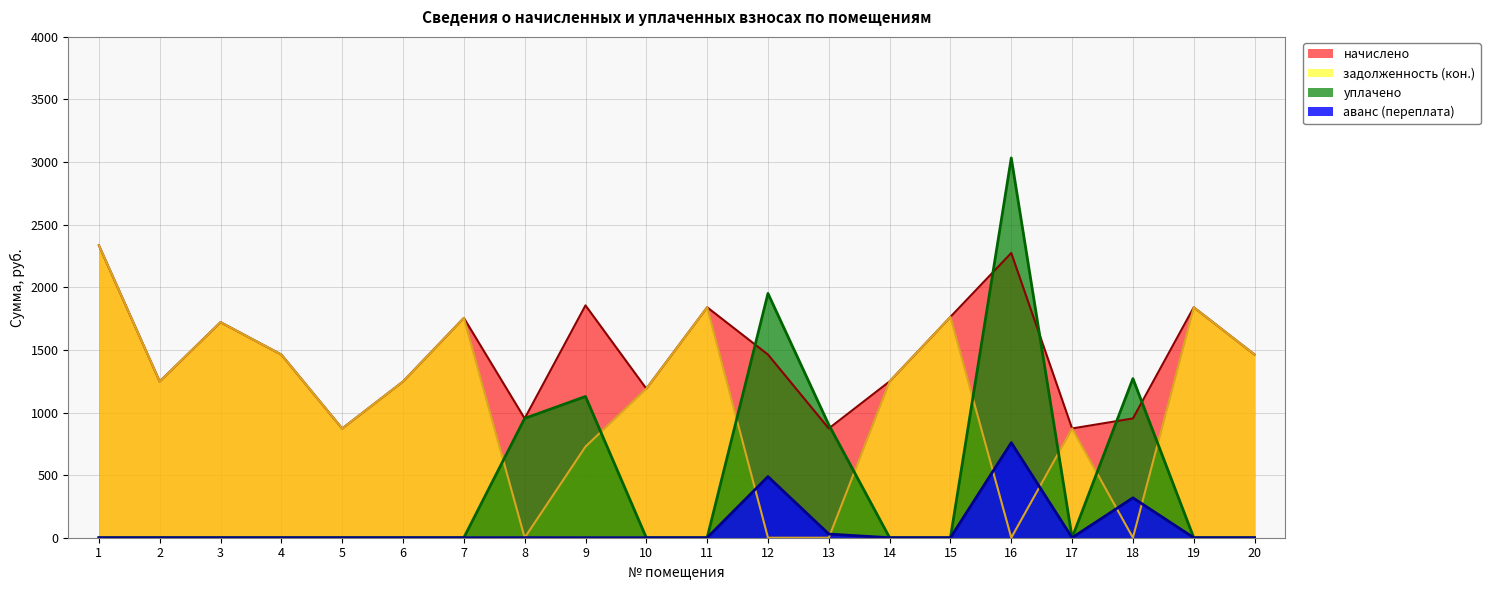

Between which two adjacent categories do начислено and уплачено first intersect?

7 and 8